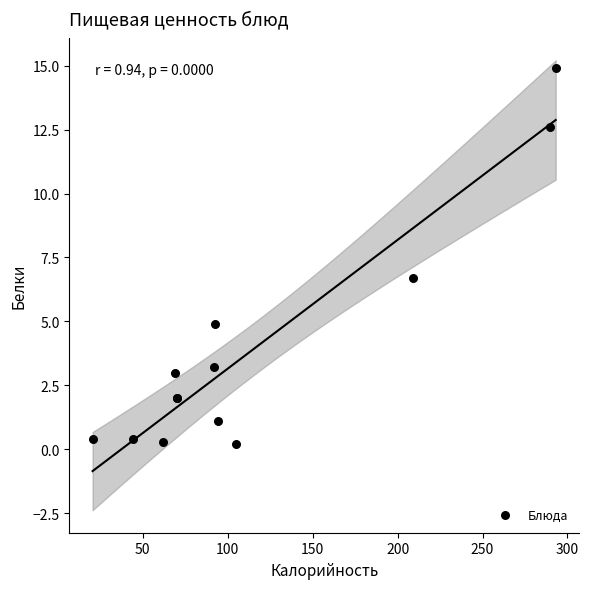

What Y value in the scatter plot is closest to 7?

6.7